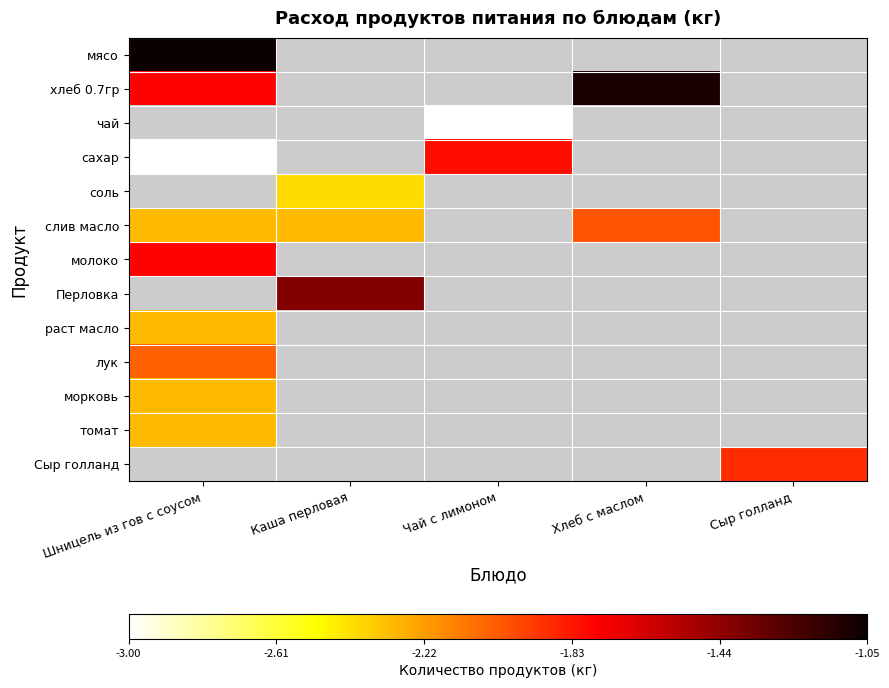

Is the value of сахар at Шницель из гов с соусом greater than the value of мясо at Хлеб с маслом?

No